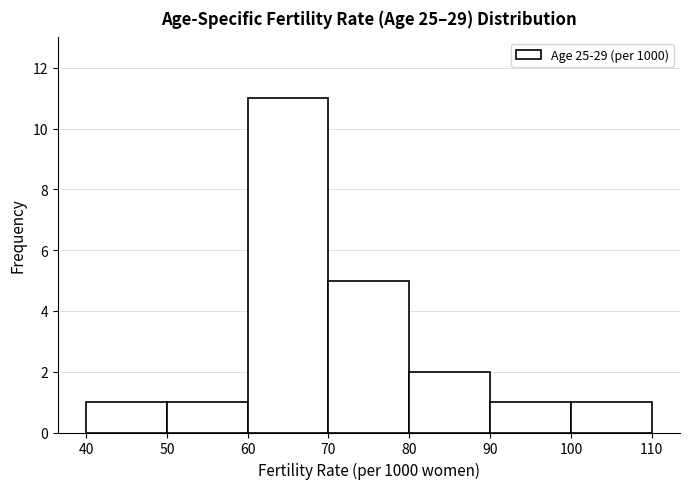

Reading left to right, transcribe this chart: for each bar, give the range it covers on the x-axis and its height. The values are not printed on the chart, so give them approximately, as read against the axis.

40 to 50: 1
50 to 60: 1
60 to 70: 11
70 to 80: 5
80 to 90: 2
90 to 100: 1
100 to 110: 1